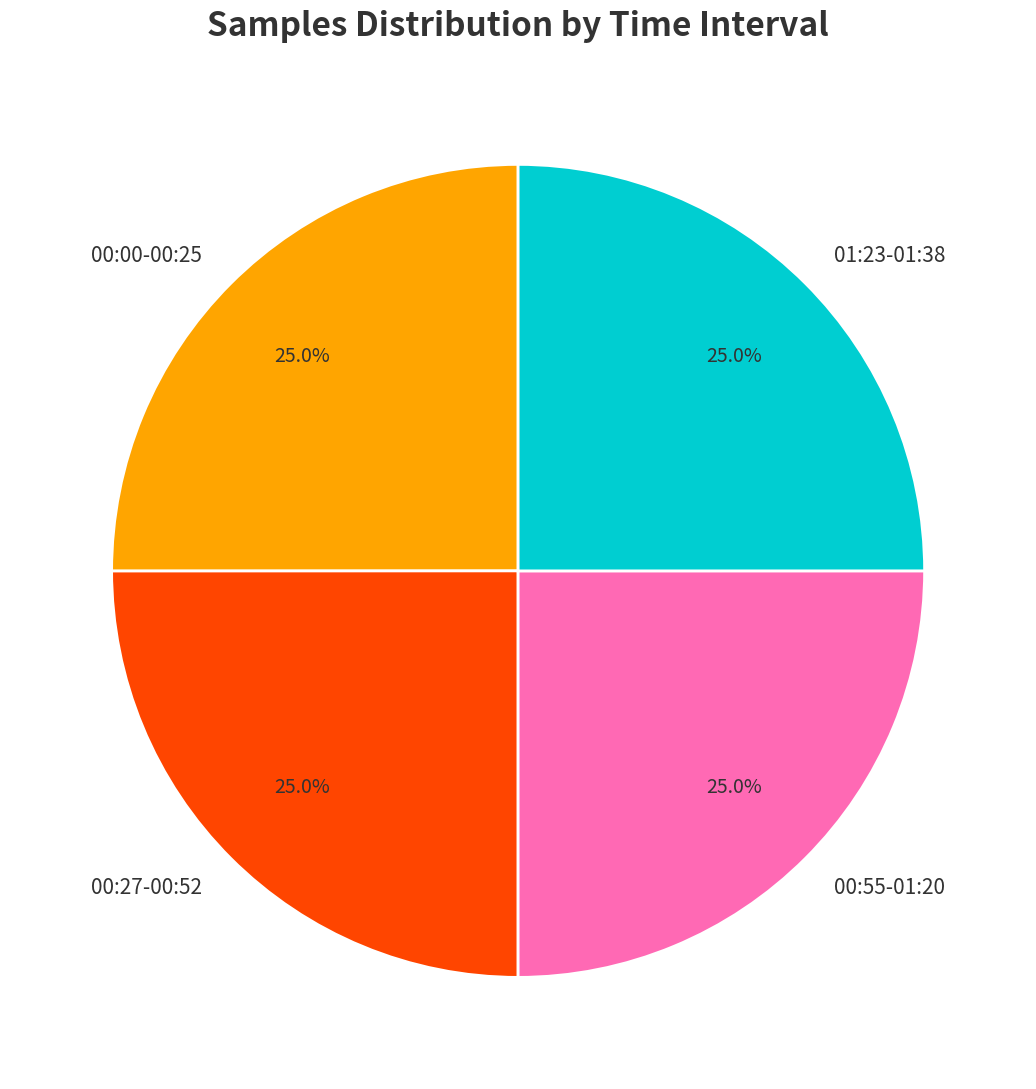

Does any single category account for the majority?

No